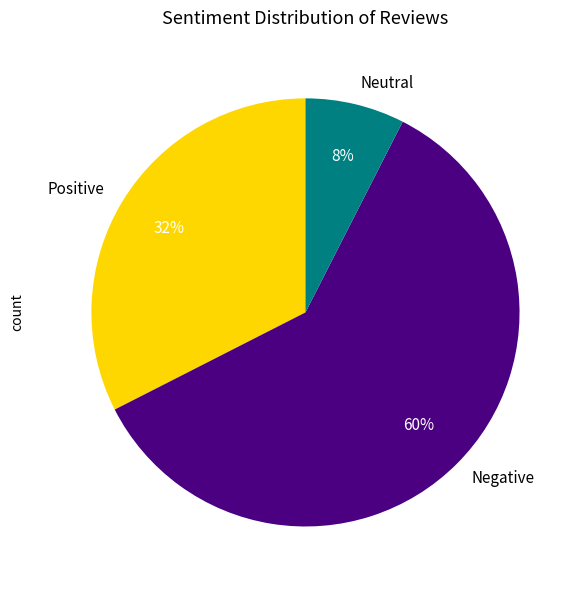

Rank the categories by value from highest to lowest.

Negative, Positive, Neutral